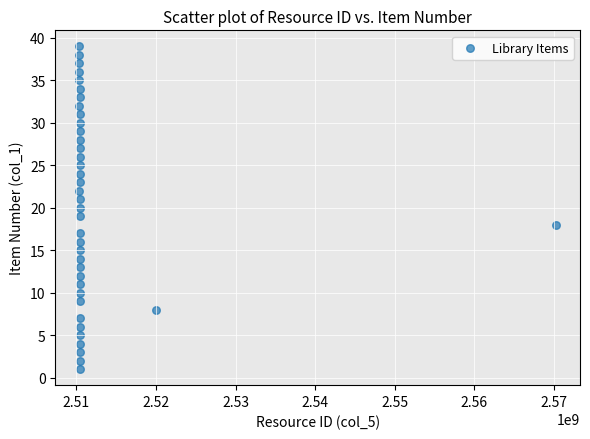

What is the range of X values (max minus min)?

59933323